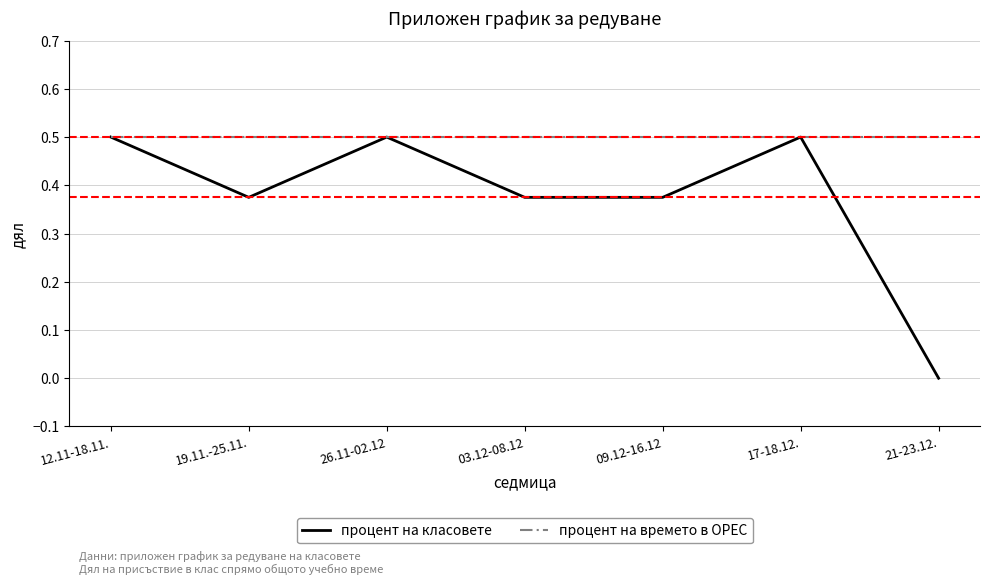

Between 09.12-16.12 and 17-18.12., which series saw the biggest shift?

процент на класовете